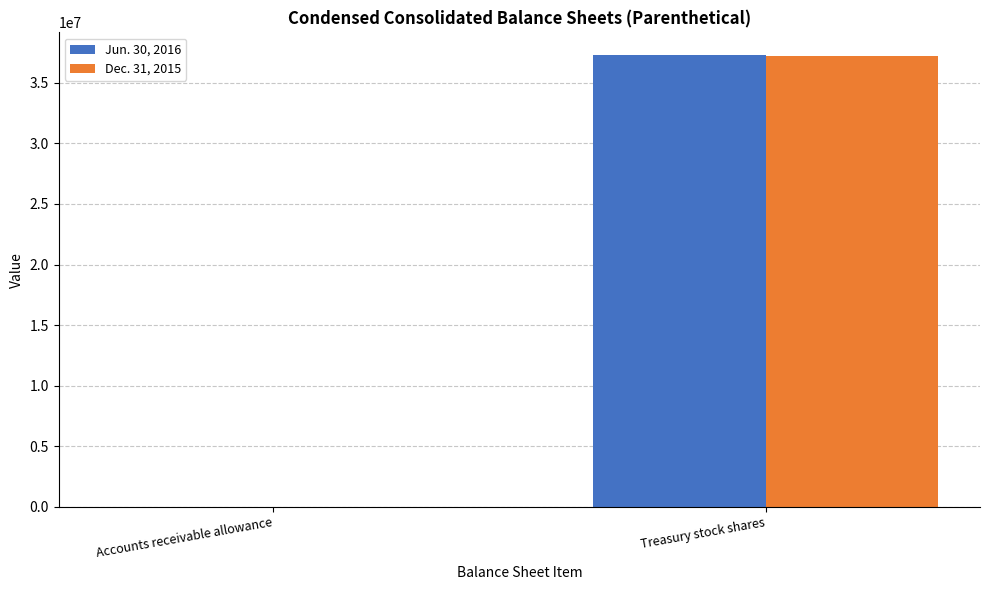

Is the value of Dec. 31, 2015 at Accounts receivable allowance greater than the value of Jun. 30, 2016 at Treasury stock shares?

No